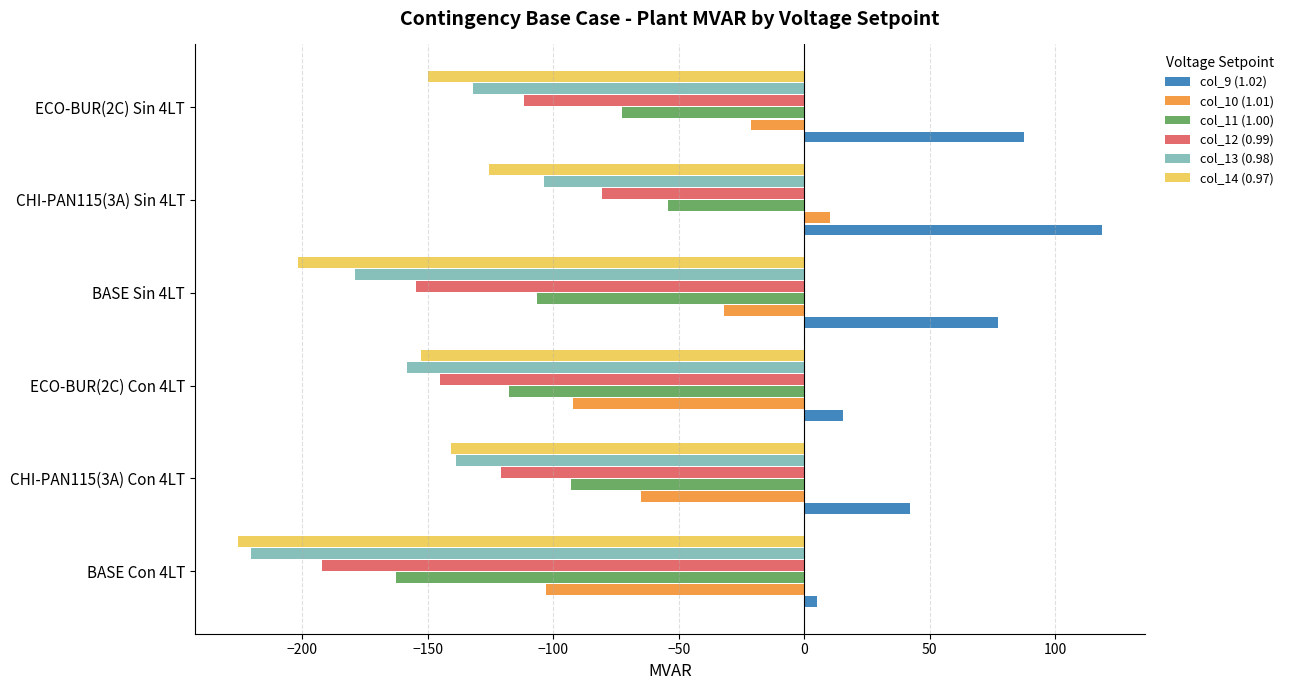

Which series changed the most between BASE Sin 4LT and CHI-PAN115(3A) Sin 4LT?

col_14 (0.97)